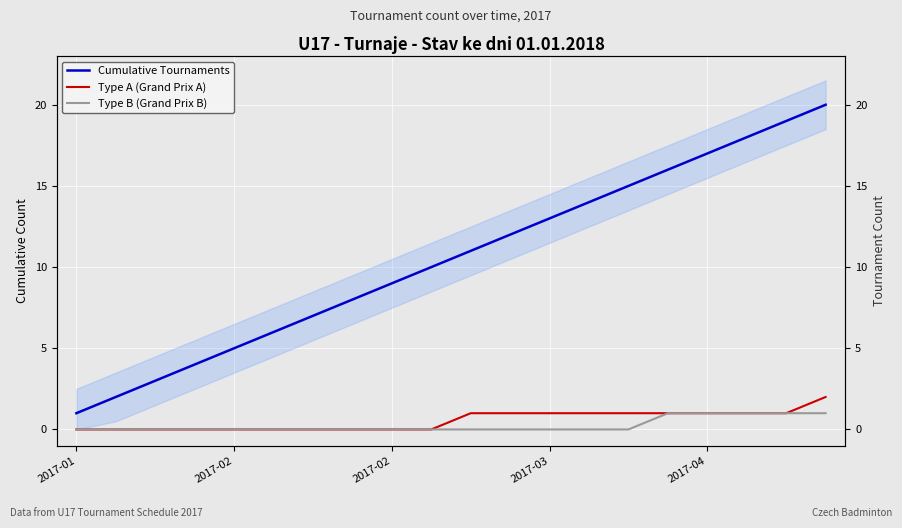

True or false: Type B (Grand Prix B) has a value of 0 at 14.

False